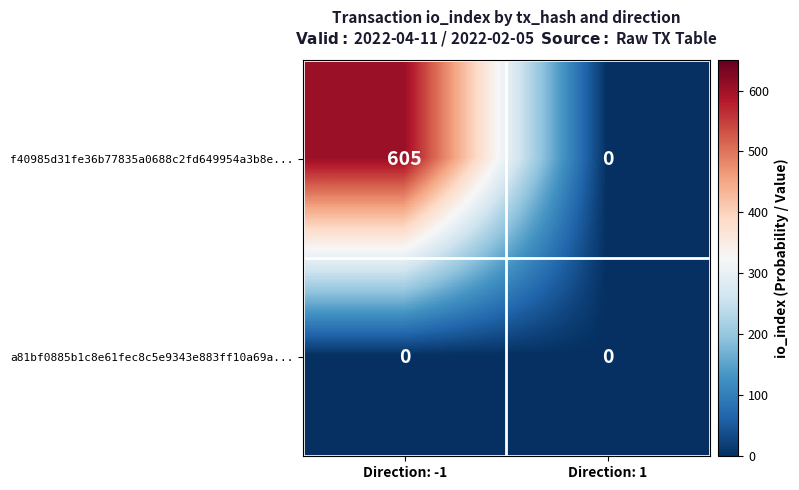

Which series has the largest total across all categories?

f40985d31fe36b77835a0688c2fd649954a3b8e...